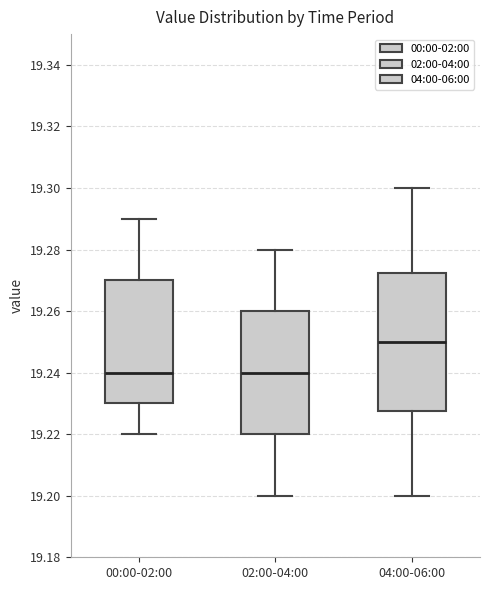

Reading left to right, transcribe this box plot: for each box, give where its median line is, the range the box spans, and where its two whiskers end, as read against the y-axis. The values are not printed on the chart, so give them approximately, as read against the axis.

00:00-02:00: median 19.240, box 19.230 to 19.270, whiskers 19.220 to 19.290
02:00-04:00: median 19.240, box 19.220 to 19.260, whiskers 19.200 to 19.280
04:00-06:00: median 19.250, box 19.228 to 19.272, whiskers 19.200 to 19.300